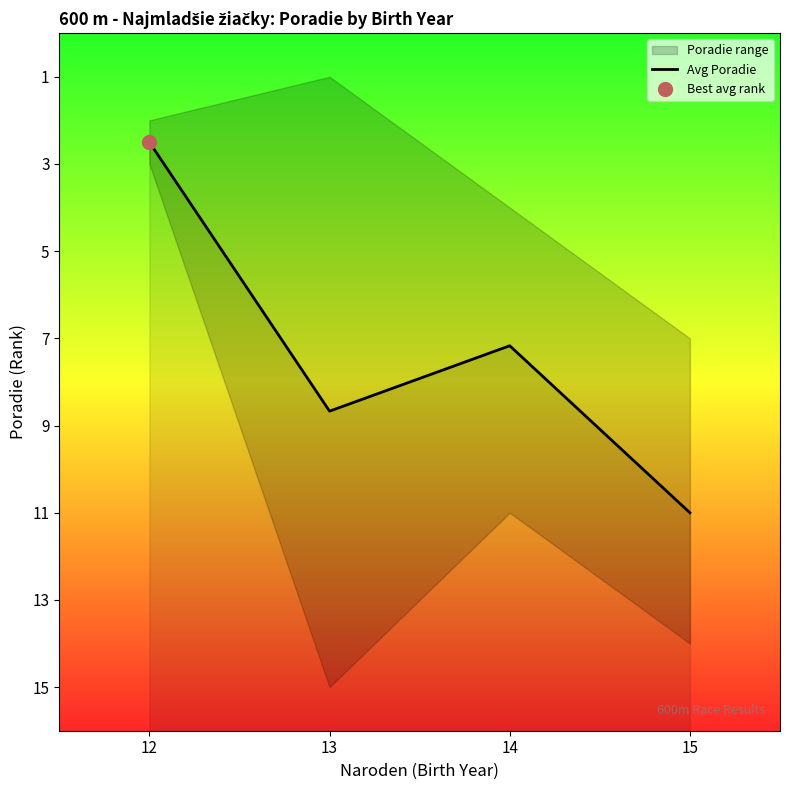

Where is the first local minimum?

14